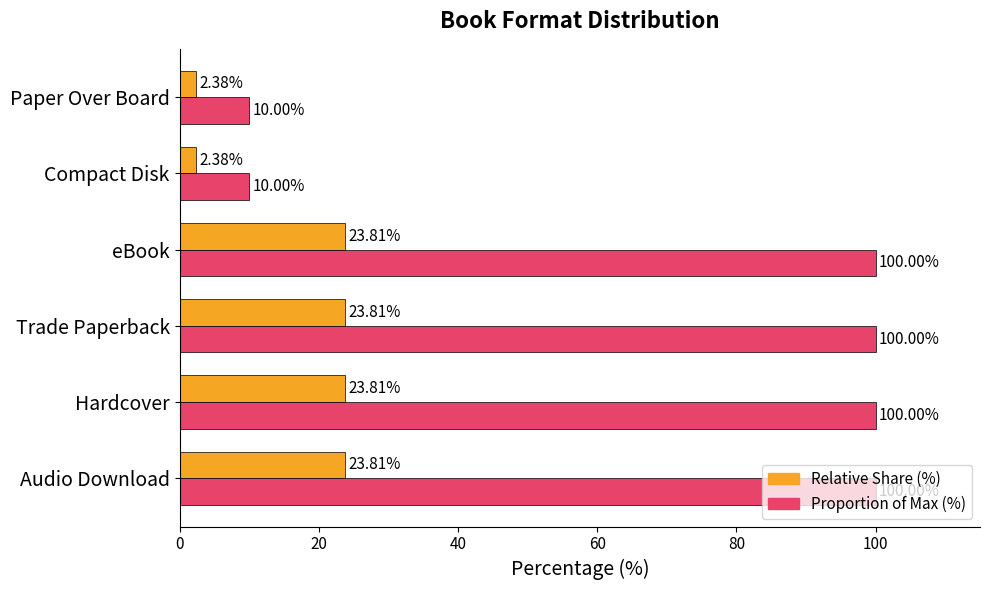

What is the difference between the Relative Share (%) values at Compact Disk and Trade Paperback?

21.4